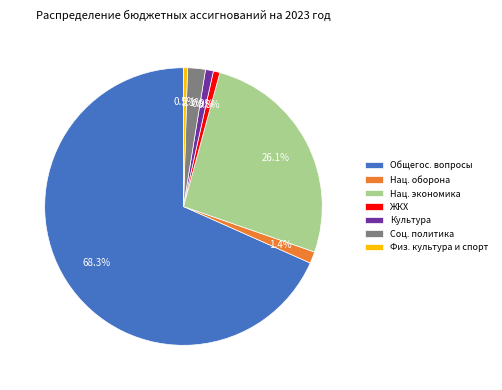

To the nearest percent, what is the average slice percentage?

14%